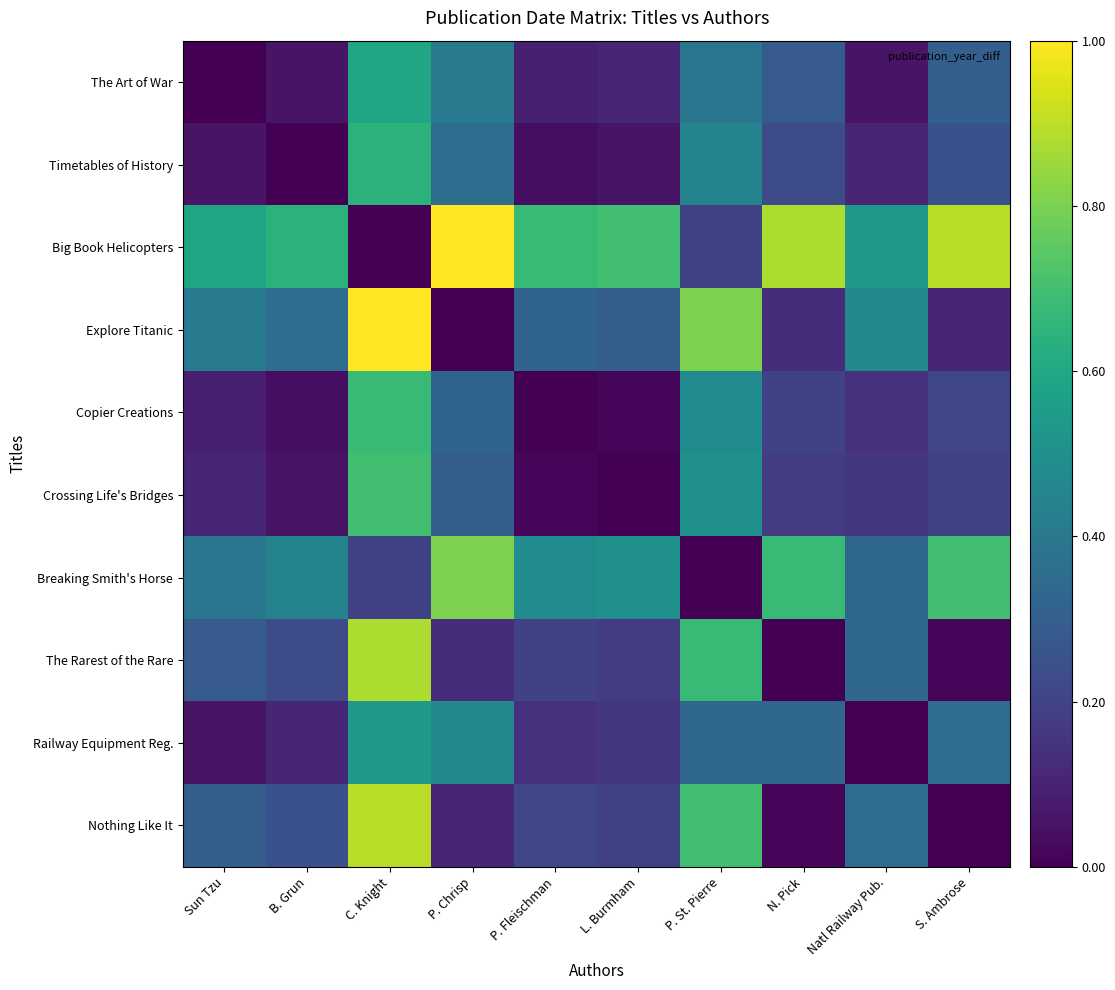

Reading right to left, transcribe all the data shown in this chart.

The Art of War: S. Ambrose=0.3	Natl Railway Pub.=0.1	N. Pick=0.3	P. St. Pierre=0.4	L. Burmham=0.1	P. Fleischman=0.1	P. Chrisp=0.4	C. Knight=0.6	B. Grun=0.1	Sun Tzu=0.0
Timetables of History: S. Ambrose=0.2	Natl Railway Pub.=0.1	N. Pick=0.2	P. St. Pierre=0.4	L. Burmham=0.1	P. Fleischman=0.0	P. Chrisp=0.4	C. Knight=0.6	B. Grun=0.0	Sun Tzu=0.1
Big Book Helicopters: S. Ambrose=0.9	Natl Railway Pub.=0.5	N. Pick=0.9	P. St. Pierre=0.2	L. Burmham=0.7	P. Fleischman=0.7	P. Chrisp=1.0	C. Knight=0.0	B. Grun=0.6	Sun Tzu=0.6
Explore Titanic: S. Ambrose=0.1	Natl Railway Pub.=0.5	N. Pick=0.1	P. St. Pierre=0.8	L. Burmham=0.3	P. Fleischman=0.3	P. Chrisp=0.0	C. Knight=1.0	B. Grun=0.4	Sun Tzu=0.4
Copier Creations: S. Ambrose=0.2	Natl Railway Pub.=0.1	N. Pick=0.2	P. St. Pierre=0.5	L. Burmham=0.0	P. Fleischman=0.0	P. Chrisp=0.3	C. Knight=0.7	B. Grun=0.0	Sun Tzu=0.1
Crossing Life's Bridges: S. Ambrose=0.2	Natl Railway Pub.=0.2	N. Pick=0.2	P. St. Pierre=0.5	L. Burmham=0.0	P. Fleischman=0.0	P. Chrisp=0.3	C. Knight=0.7	B. Grun=0.1	Sun Tzu=0.1
Breaking Smith's Horse: S. Ambrose=0.7	Natl Railway Pub.=0.3	N. Pick=0.7	P. St. Pierre=0.0	L. Burmham=0.5	P. Fleischman=0.5	P. Chrisp=0.8	C. Knight=0.2	B. Grun=0.4	Sun Tzu=0.4
The Rarest of the Rare: S. Ambrose=0.0	Natl Railway Pub.=0.3	N. Pick=0.0	P. St. Pierre=0.7	L. Burmham=0.2	P. Fleischman=0.2	P. Chrisp=0.1	C. Knight=0.9	B. Grun=0.2	Sun Tzu=0.3
Railway Equipment Reg.: S. Ambrose=0.4	Natl Railway Pub.=0.0	N. Pick=0.3	P. St. Pierre=0.3	L. Burmham=0.2	P. Fleischman=0.1	P. Chrisp=0.5	C. Knight=0.5	B. Grun=0.1	Sun Tzu=0.1
Nothing Like It: S. Ambrose=0.0	Natl Railway Pub.=0.4	N. Pick=0.0	P. St. Pierre=0.7	L. Burmham=0.2	P. Fleischman=0.2	P. Chrisp=0.1	C. Knight=0.9	B. Grun=0.2	Sun Tzu=0.3